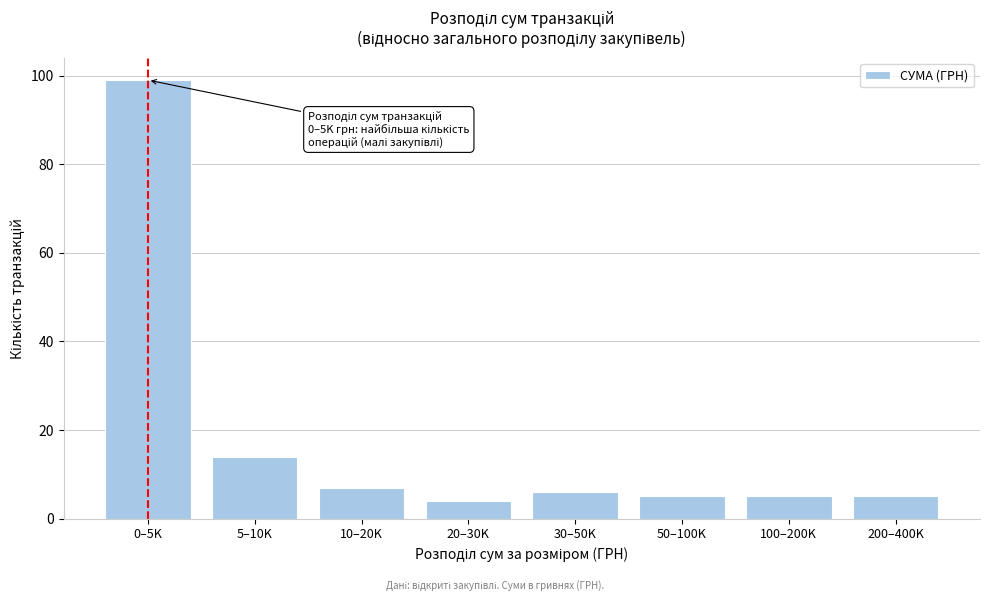

Reading left to right, list all the values displayed in this chart.

0–5K=99	5–10K=14	10–20K=7	20–30K=4	30–50K=6	50–100K=5	100–200K=5	200–400K=5